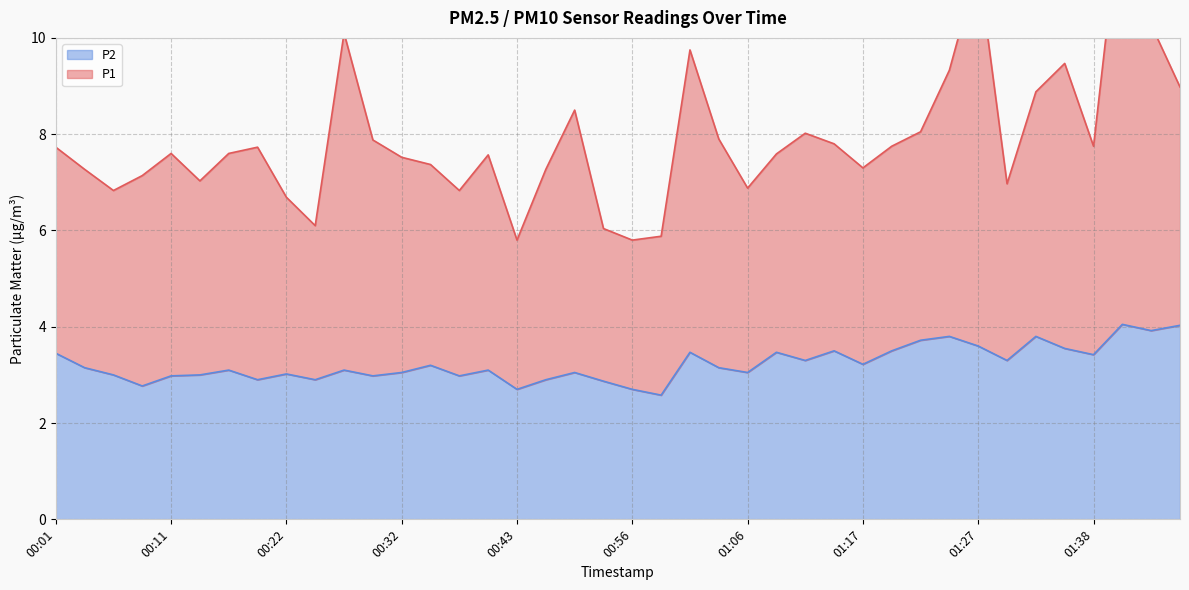

True or false: P2 has a value of 3.0 at 01:06.

True